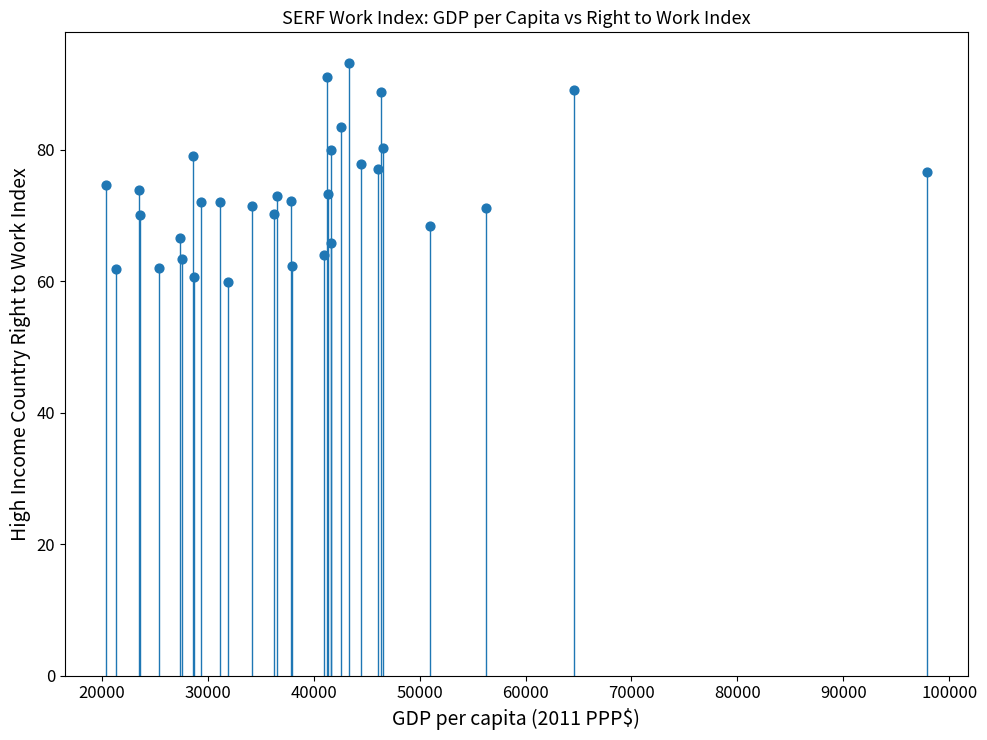

What is the range of X values (max minus min)?

77472.3